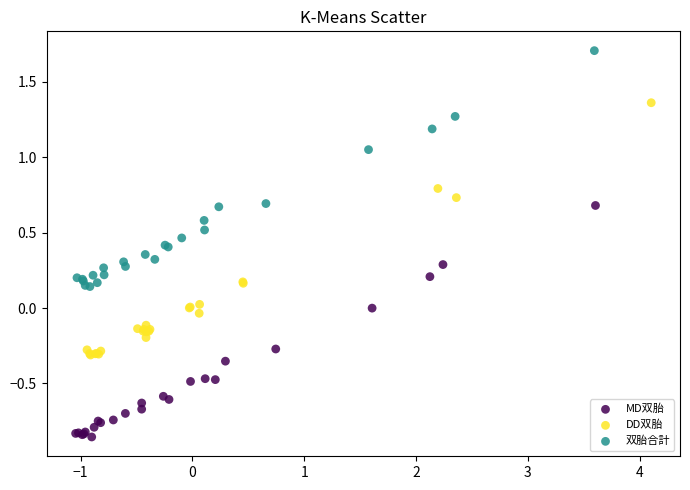

Which series reaches the maximum Y coordinate?

双胎合計